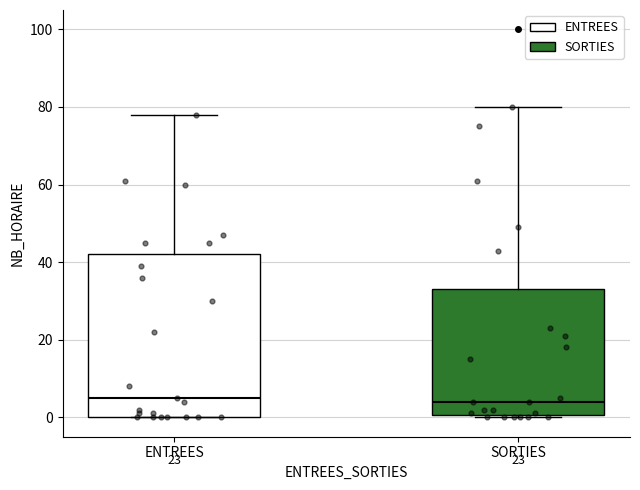

Reading left to right, read every box against the y-axis: the position of its median line, the range the box covers, and the ends of its whiskers. The values are not printed on the chart, so give them approximately, as read against the axis.

ENTREES: median 6, box 0 to 42, whiskers 0 to 78
SORTIES: median 4, box 0 to 34, whiskers 0 to 80